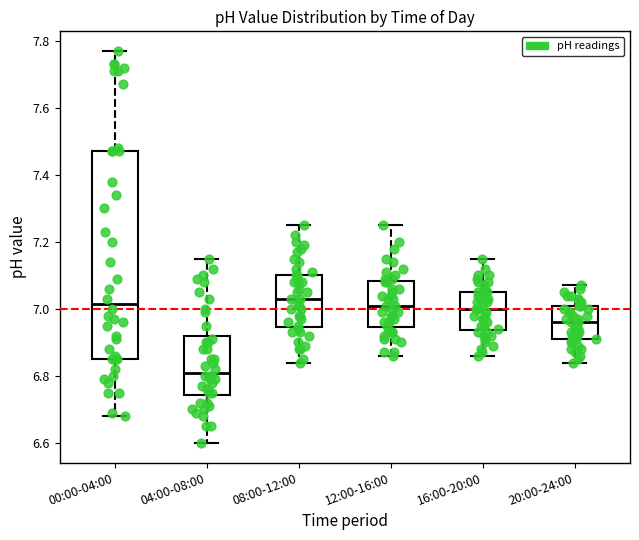

Which box has the lowest median line?

04:00-08:00